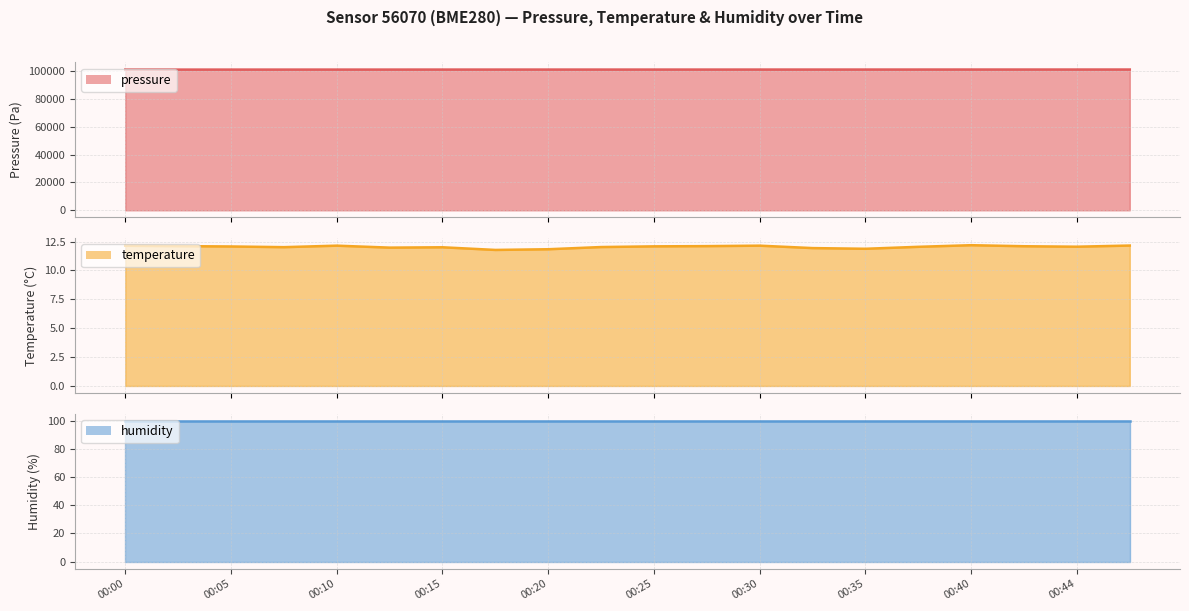

Does the chart have visible grid lines?

Yes